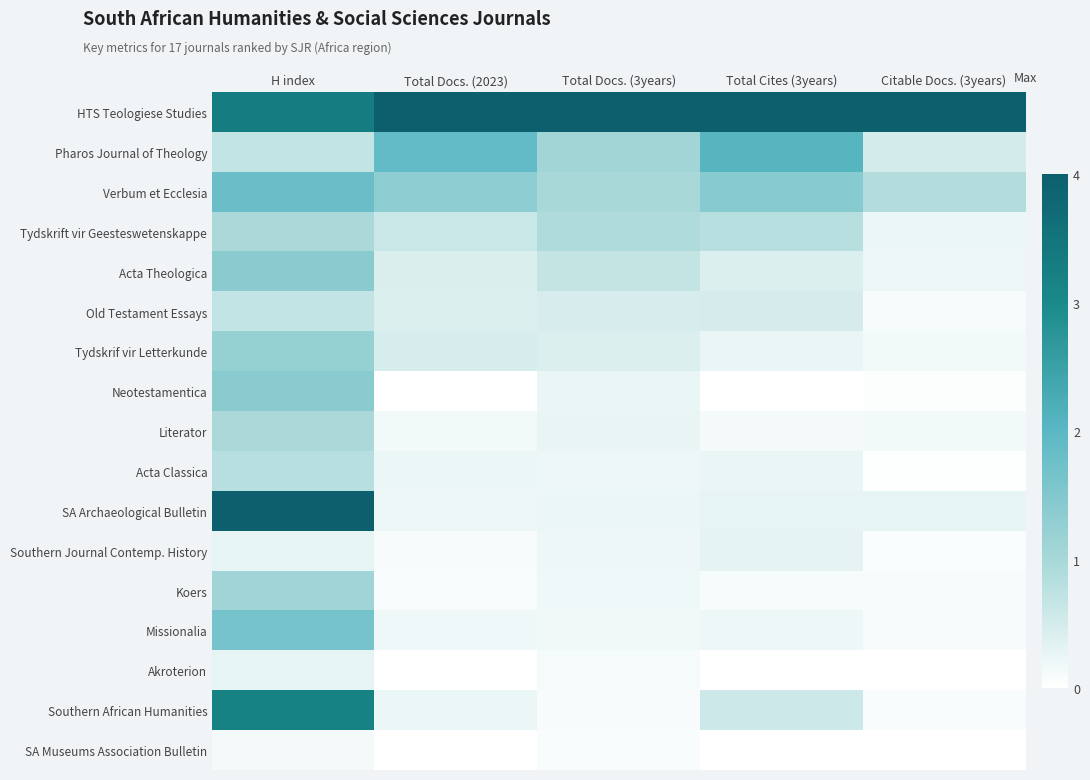

How many data points does each series have?

5